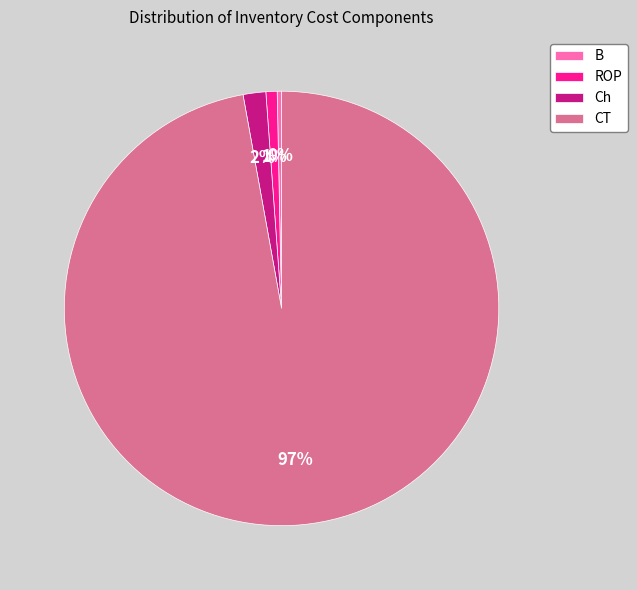

Which category has the biggest portion of the pie?

CT